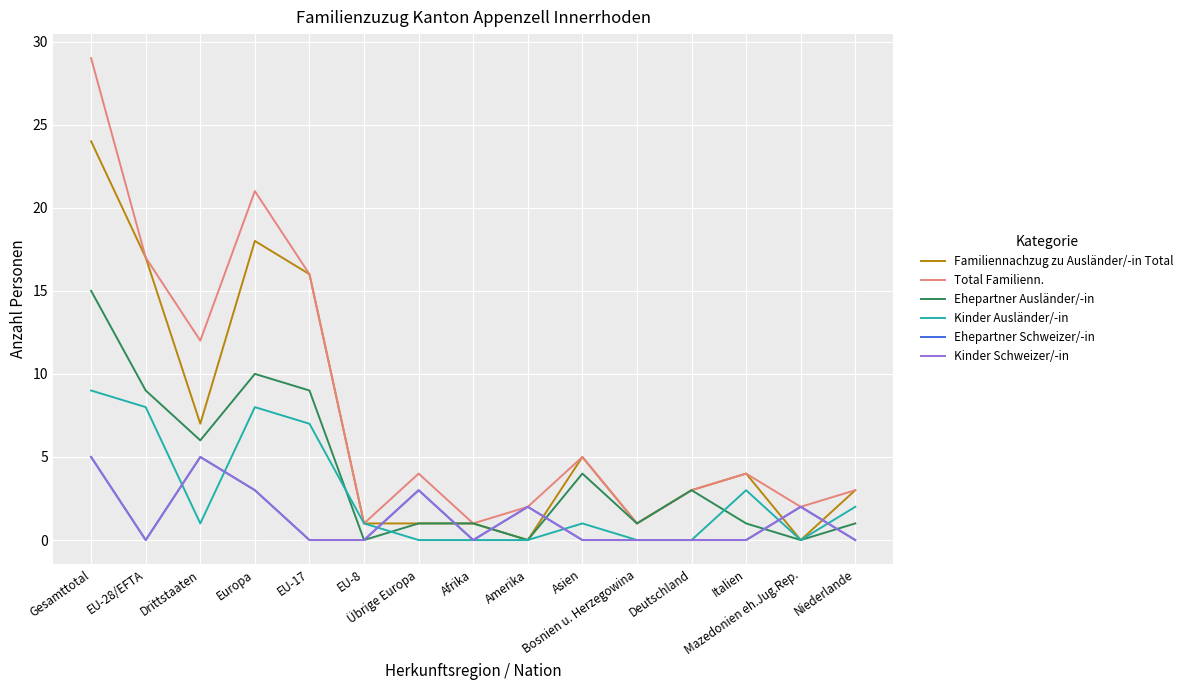

At how many categories does at least one series exceed 21?

1